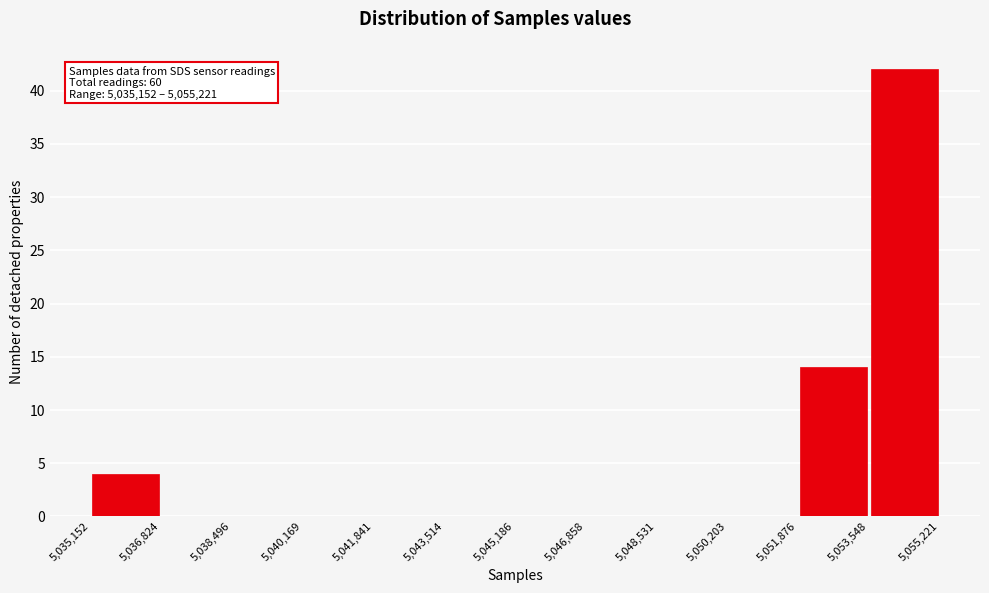

Over which range of the x-axis is the bar tallest?

5,053,548 to 5,055,221